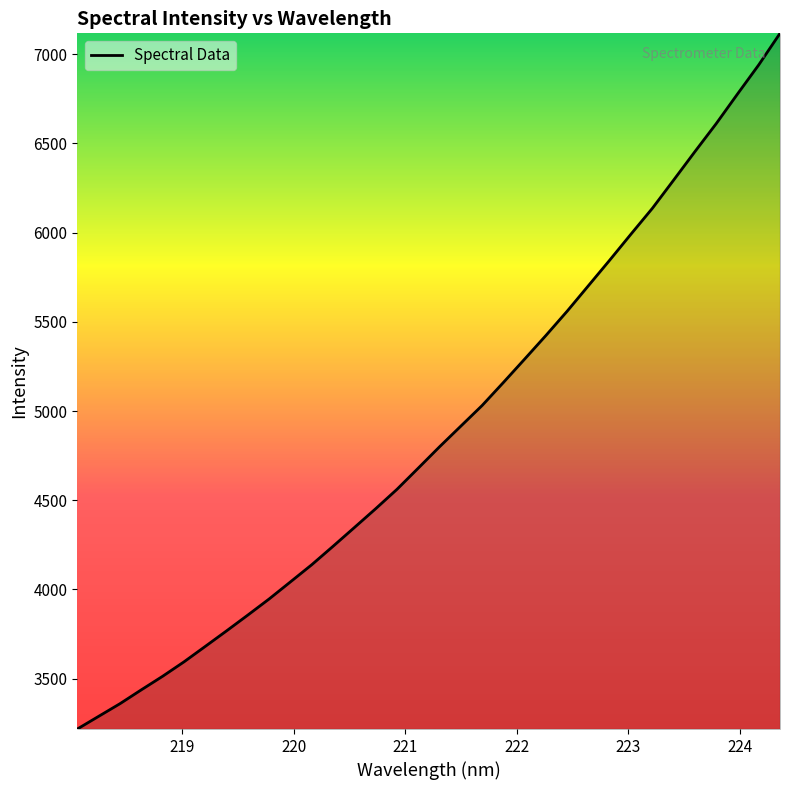

What is the maximum value shown in the chart?

7117.1